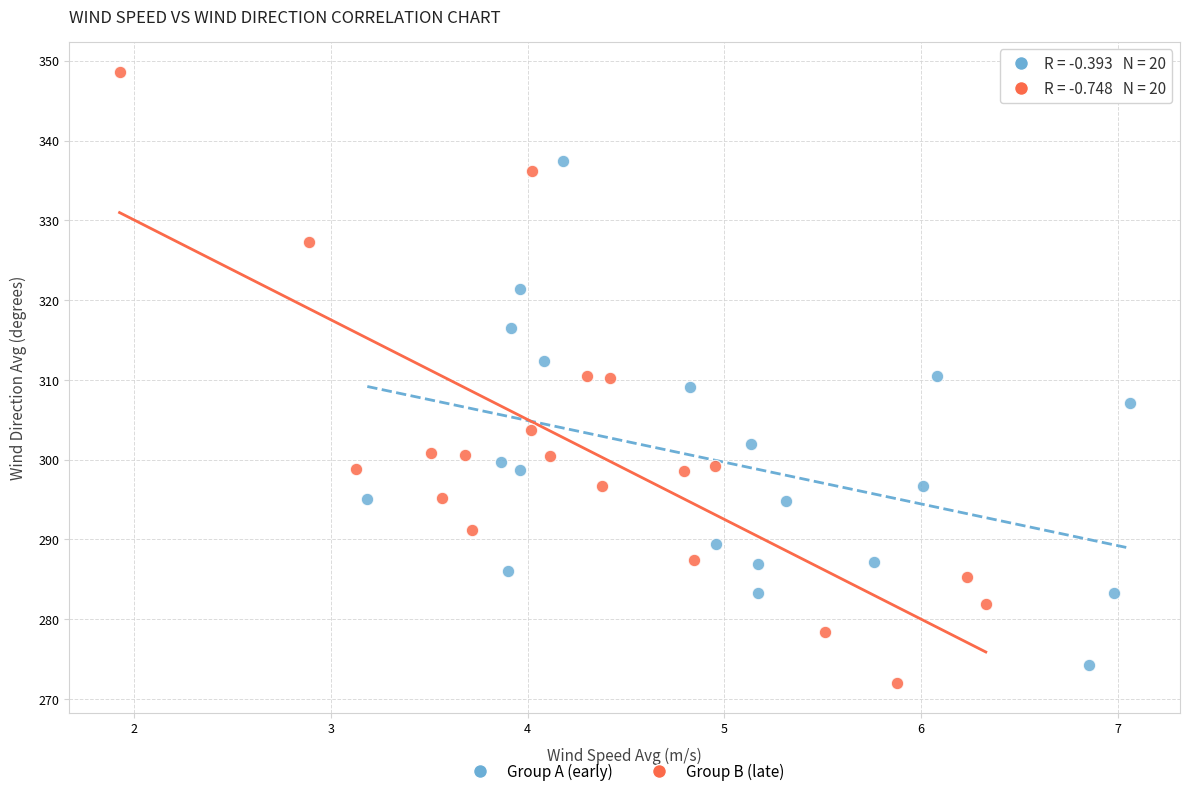

Which series reaches the minimum Y coordinate?

Group B (late)